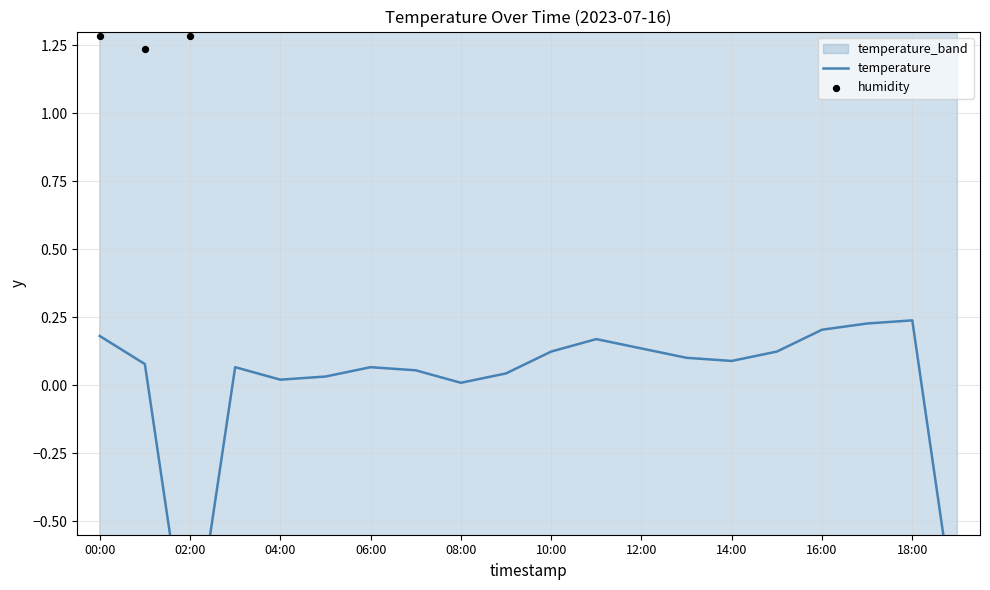

Is the value of humidity at 04:00 greater than the value of temperature at 10:00?

Yes